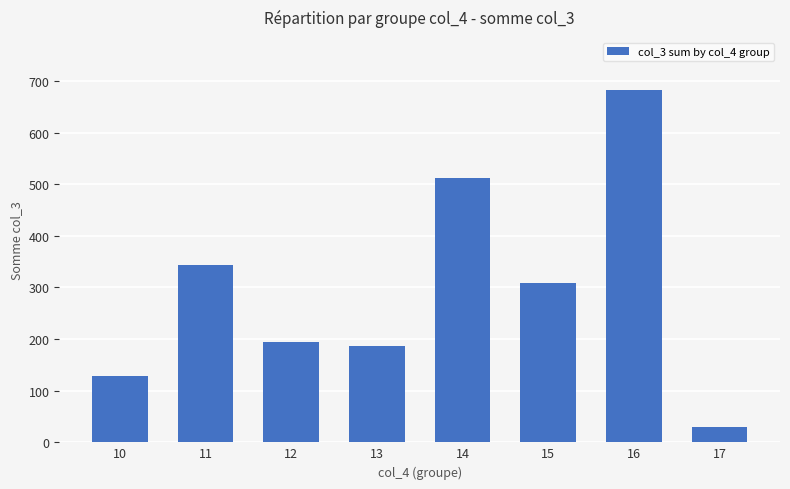

Reading left to right, transcribe all the data shown in this chart.

10=128	11=344	12=195	13=187	14=512	15=308	16=683	17=30